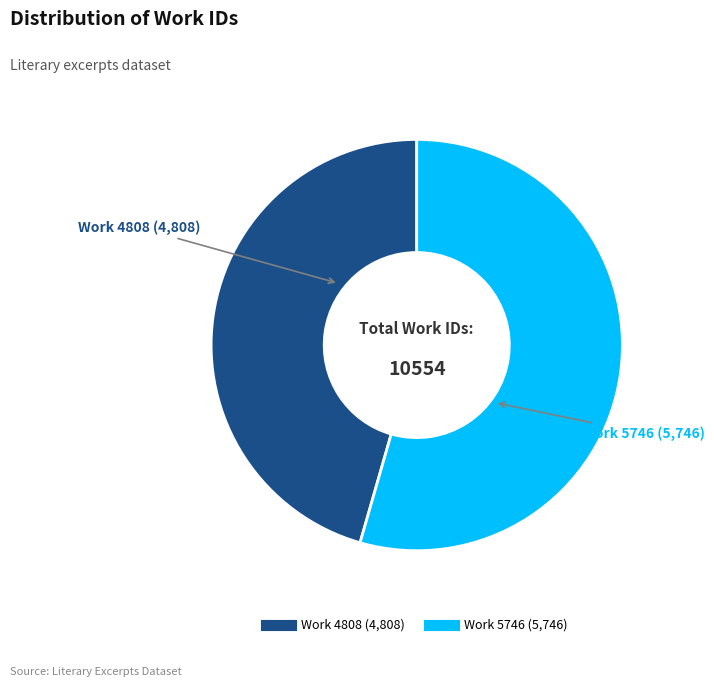

True or false: Work 5746 accounts for 54% of the total.

True